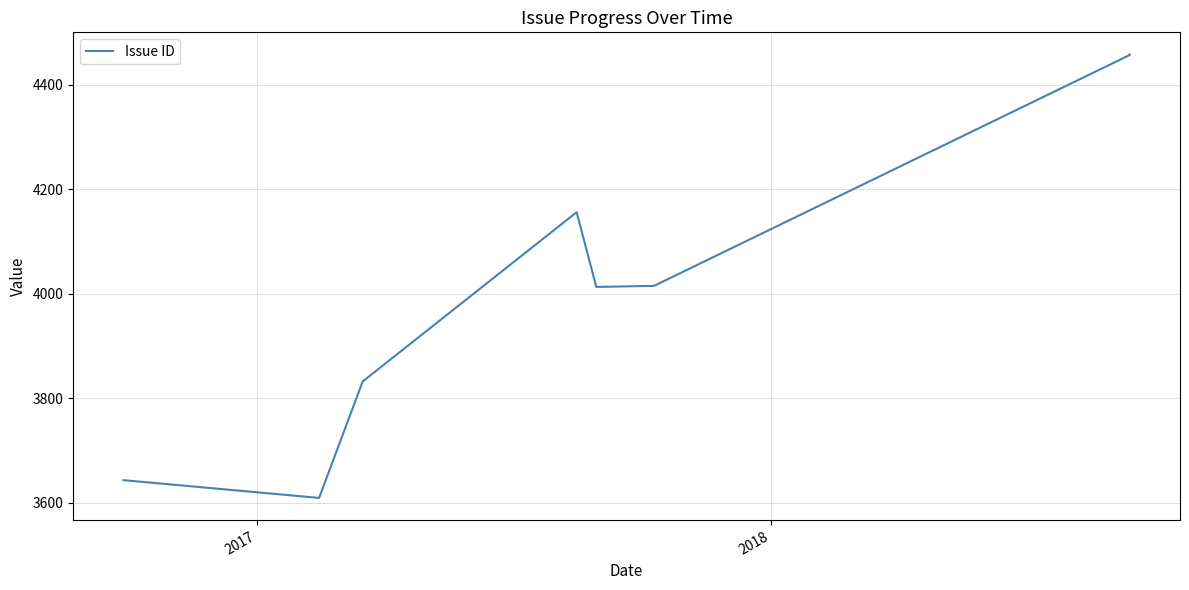

Does the chart have visible grid lines?

Yes